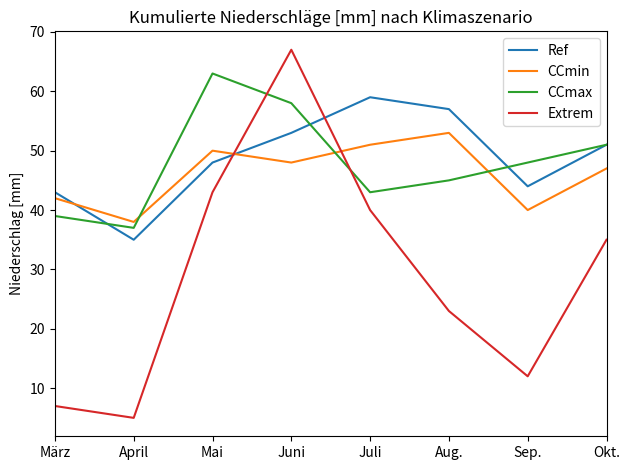

Reading left to right, list all the values displayed in this chart.

Ref: 43	35	48	53	59	57	44	51
CCmin: 42	38	50	48	51	53	40	47
CCmax: 39	37	63	58	43	45	48	51
Extrem: 7	5	43	67	40	23	12	35